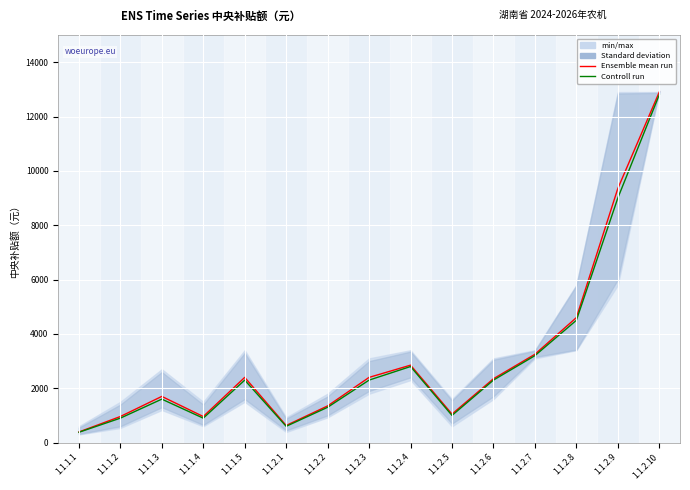

At which category is the sum across all series the highest?

1.1.2.10